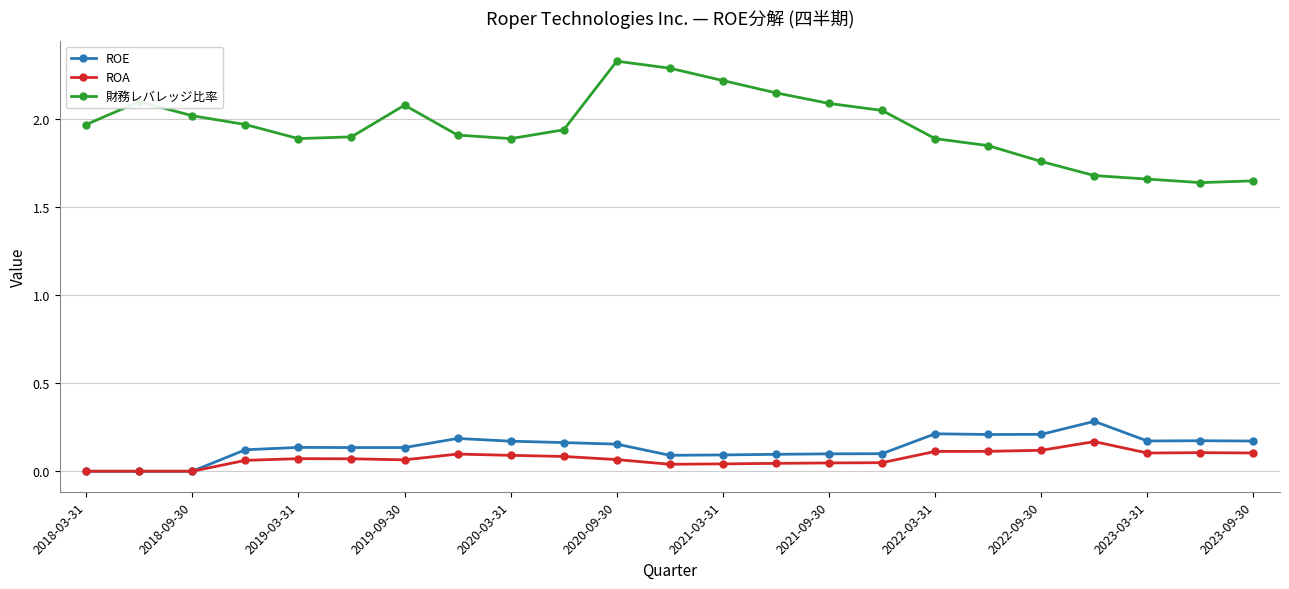

True or false: ROE and 財務レバレッジ比率 cross at least once.

False